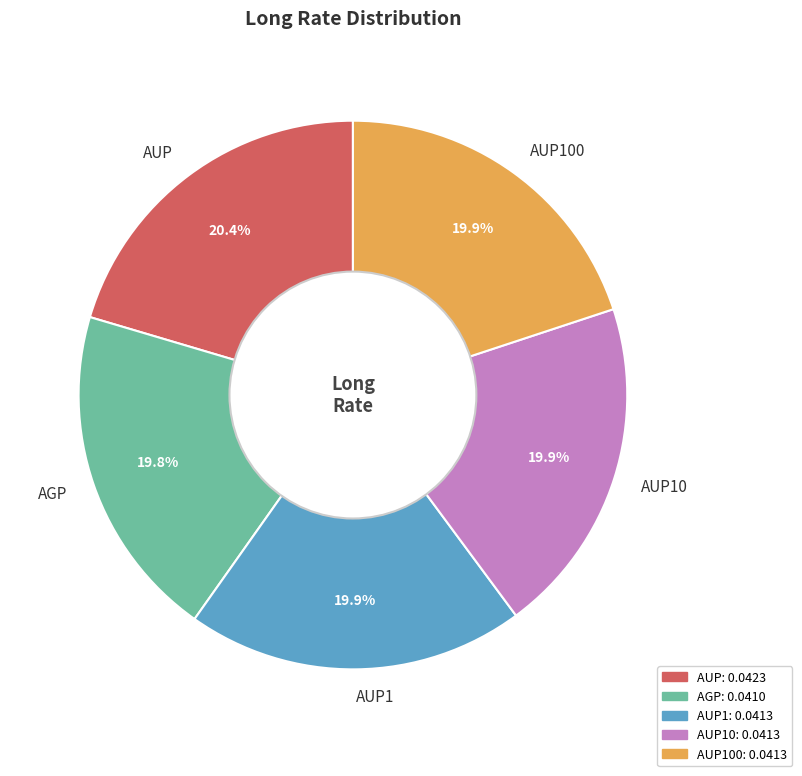

True or false: AUP100 accounts for 33% of the total.

False